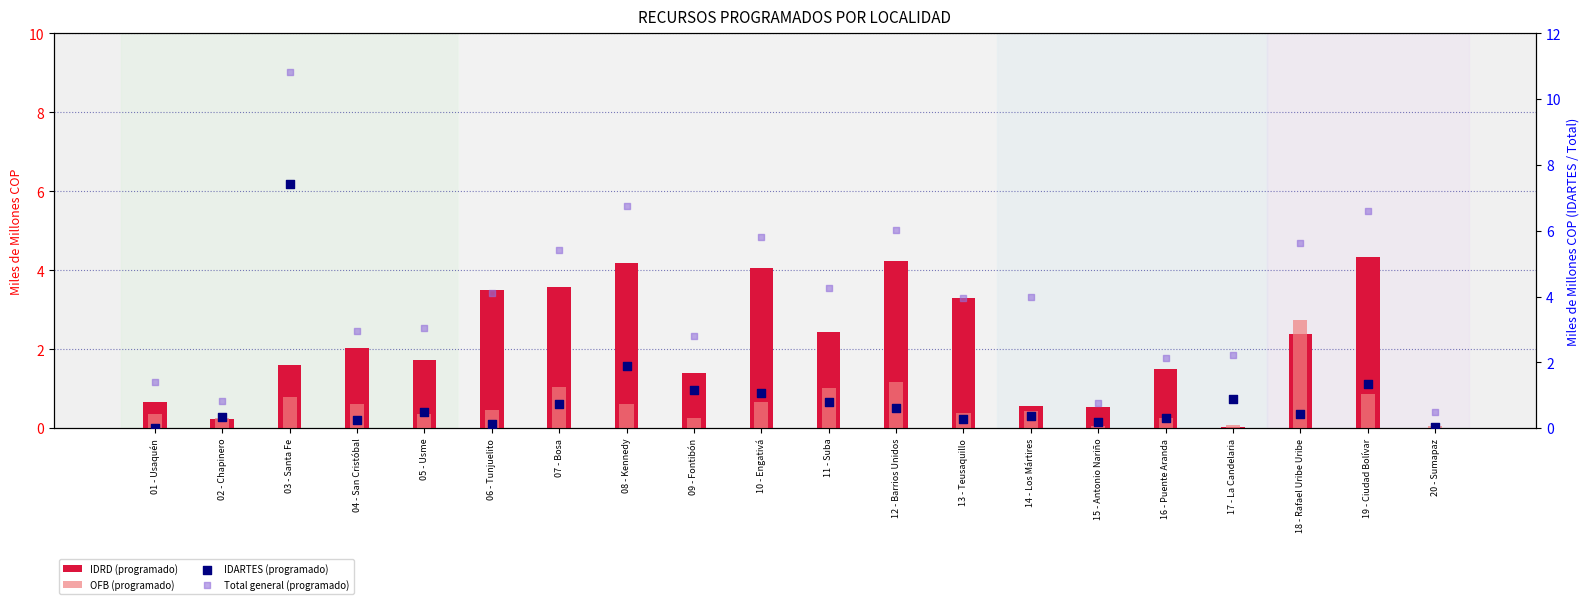

Which series contains the lowest Y value?

IDRD (programado)